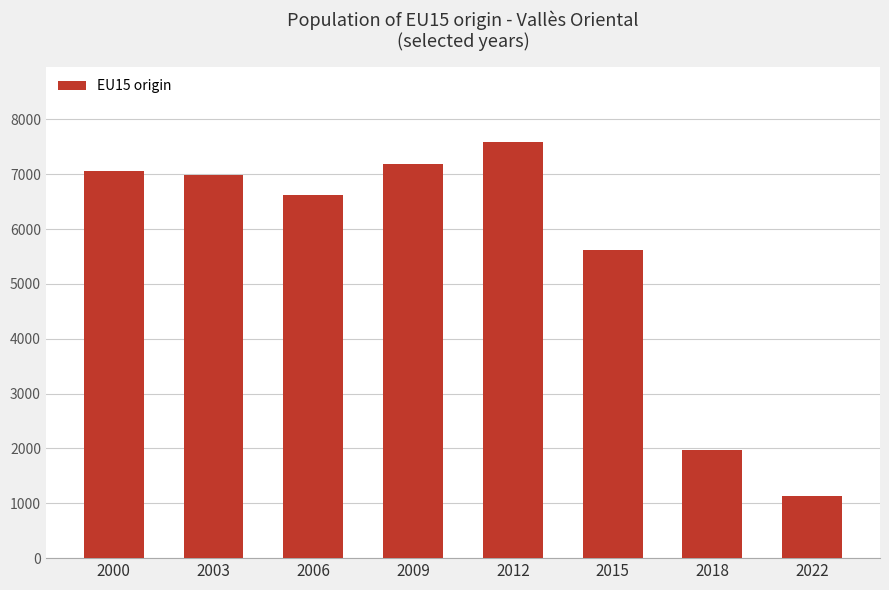

True or false: the data shows 7190 at 2009.

True